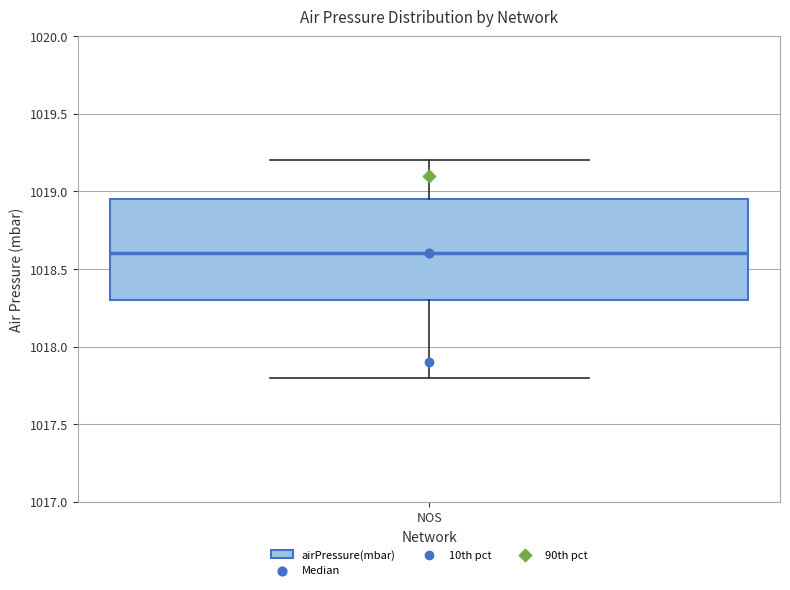

Transcribe this box plot: give where the median line is, the range the box spans, and where the two whiskers end, as read against the y-axis. The values are not printed on the chart, so give them approximately, as read against the axis.

median 1018.60, box 1018.30 to 1018.95, whiskers 1017.80 to 1019.20